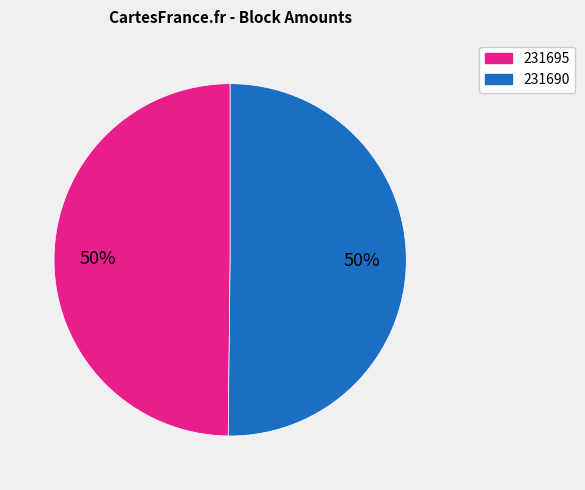

To the nearest percent, what is the average slice percentage?

50%